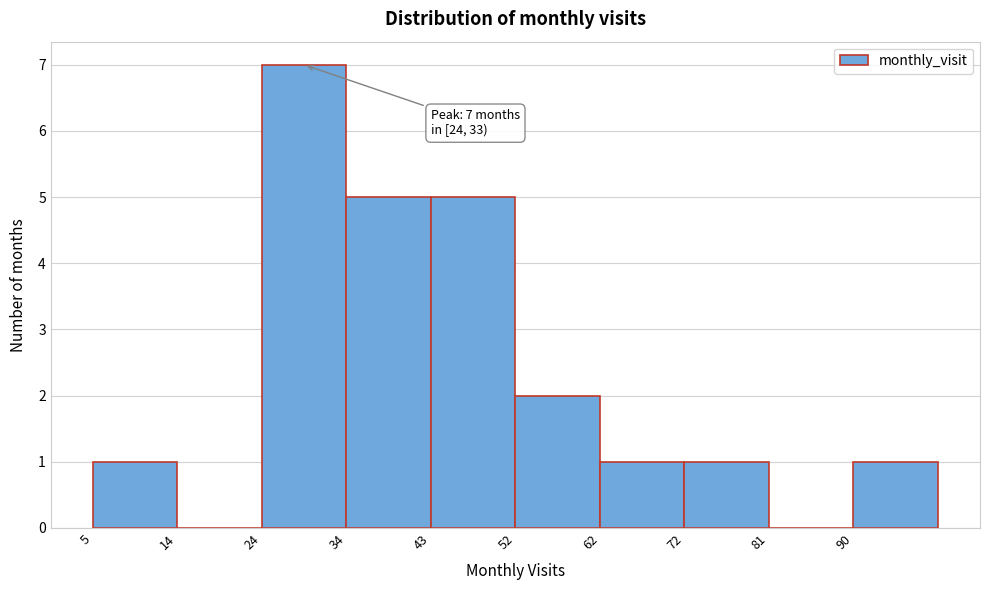

Over which range of the x-axis is the bar tallest?

24.0 to 33.5